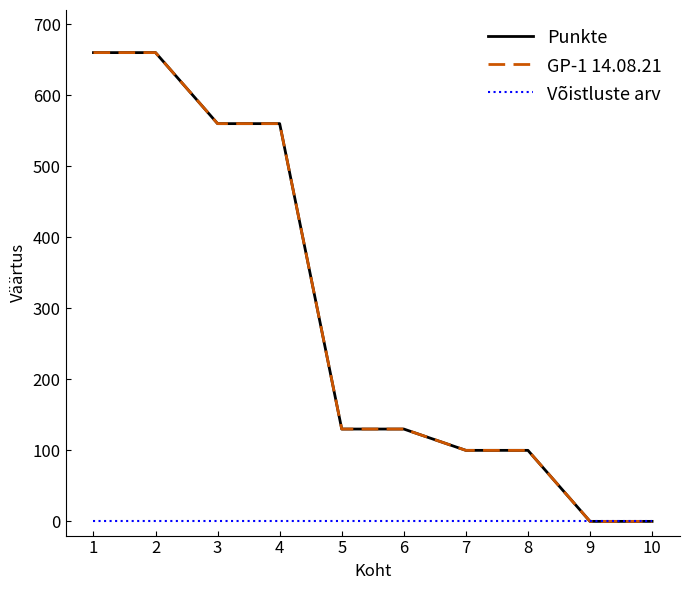

Reading right to left, what are all the values shown in this chart?

Punkte: 0	0	100	100	130	130	560	560	660	660
GP-1 14.08.21: 0	0	100	100	130	130	560	560	660	660
Võistluste arv: 1	1	1	1	1	1	1	1	1	1